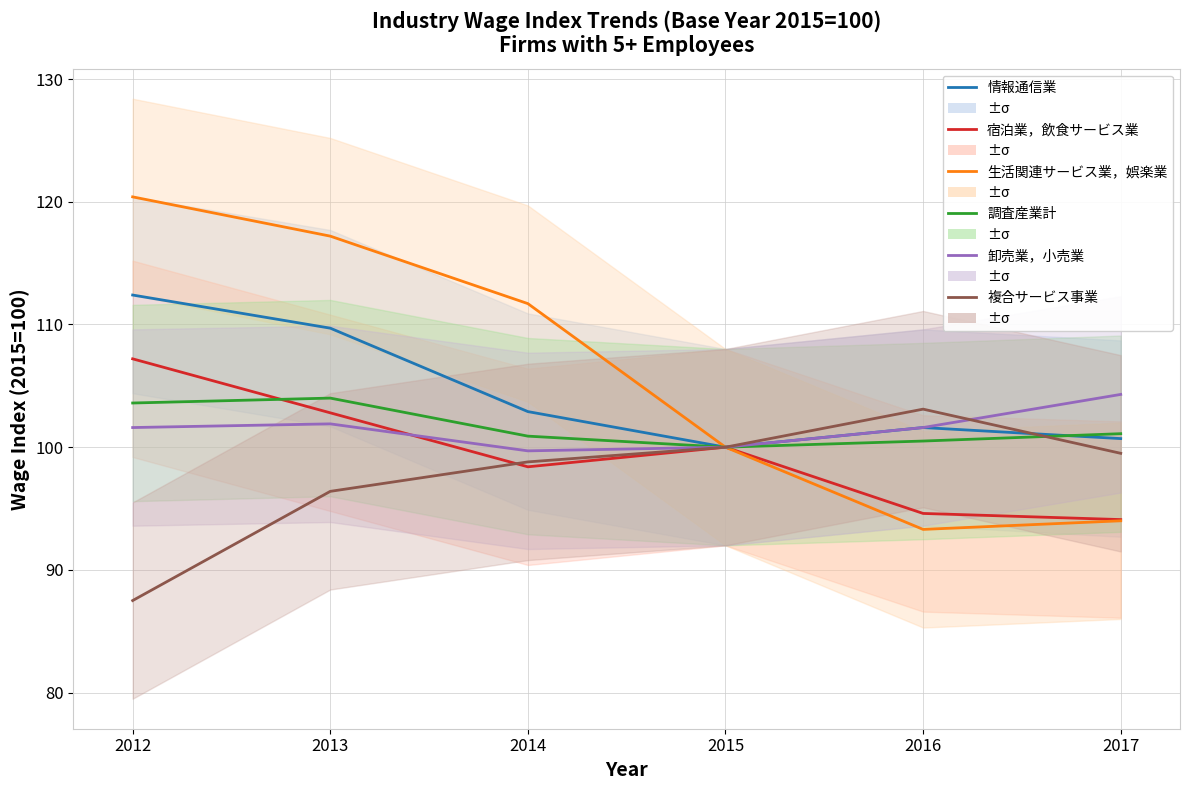

What is the smallest value displayed?

87.5